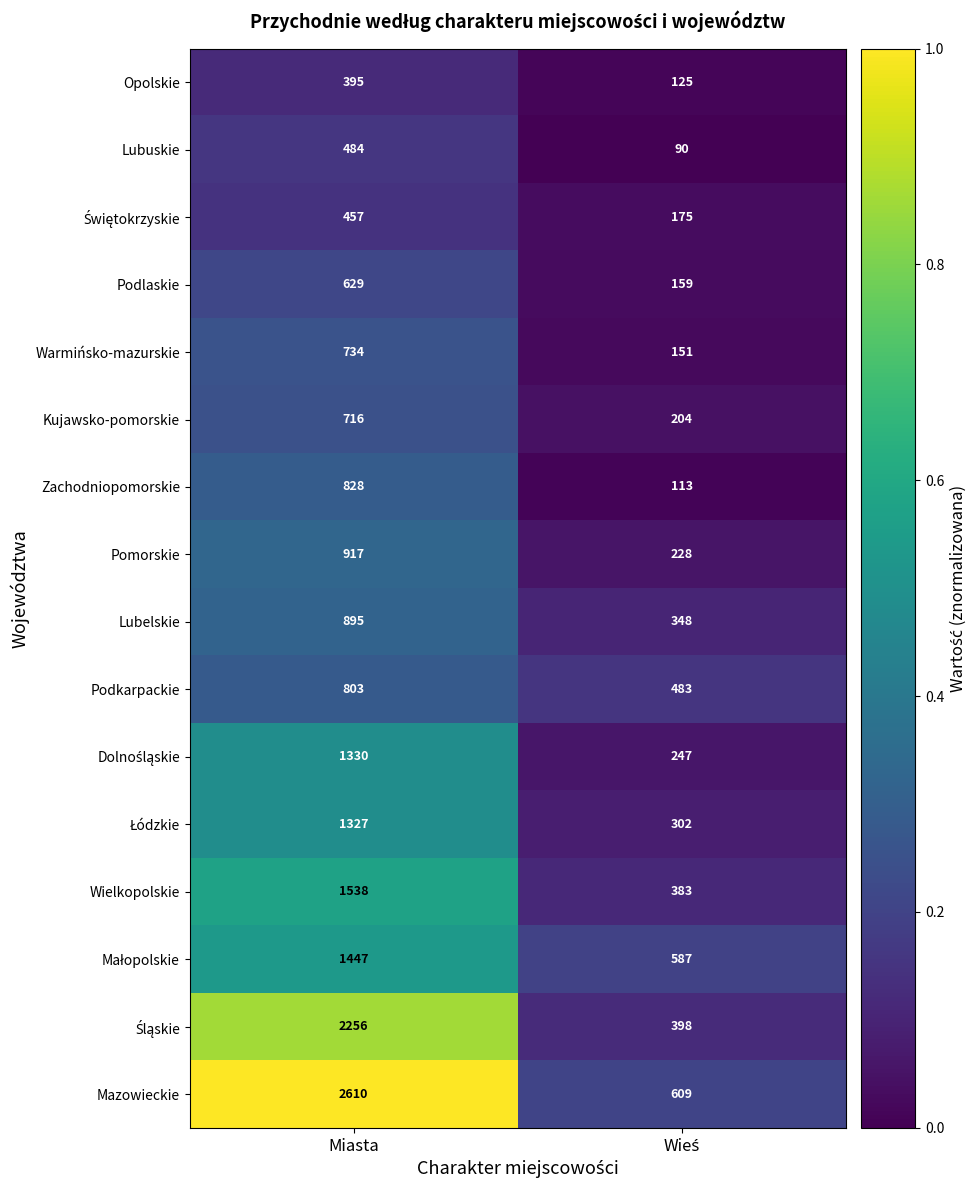

What is the minimum value shown in the chart?

90